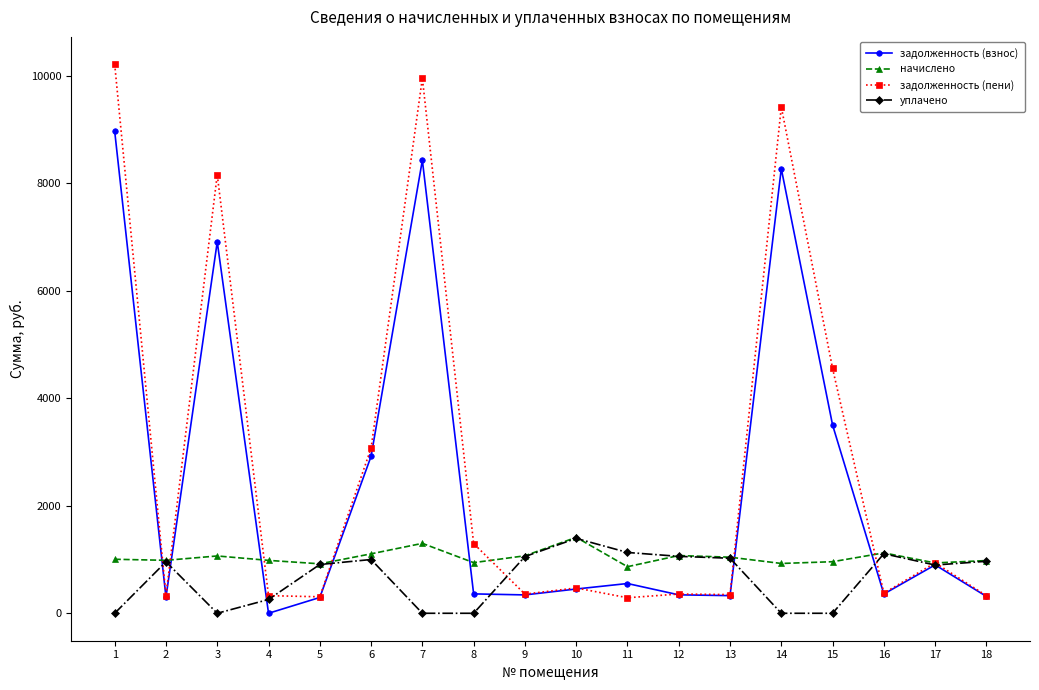

What value does the начислено series have at 3?

1066.0